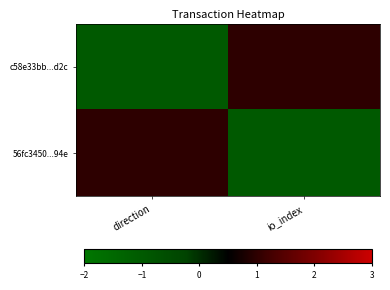

Count the number of data series in this chart.

2